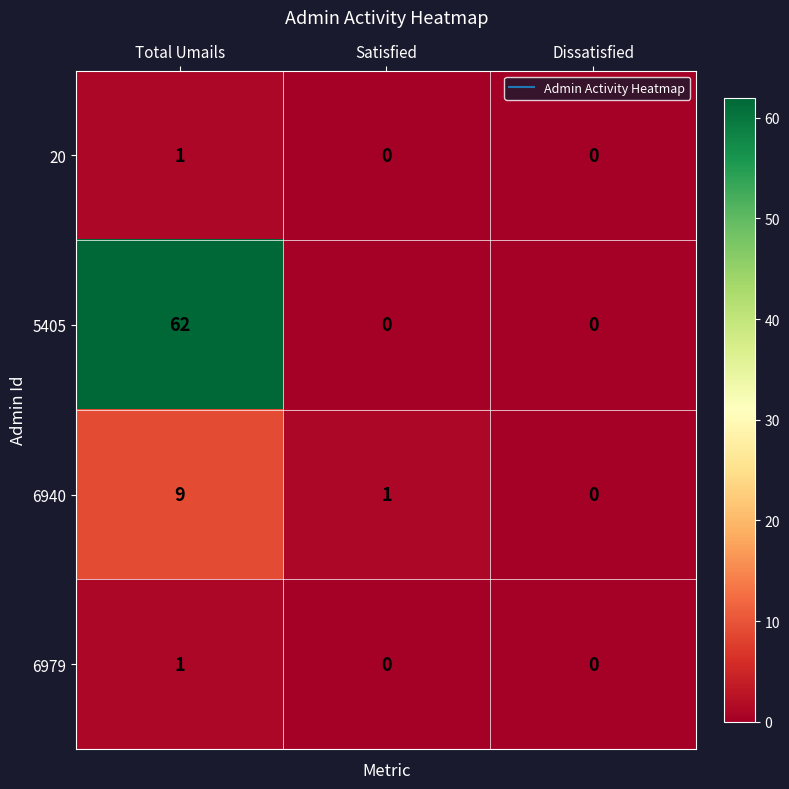

List the labels in order of 6940 value, largest first.

Total Umails, Satisfied, Dissatisfied